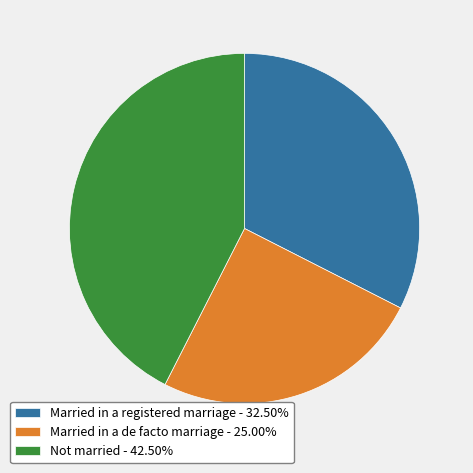

Combined, do Married in a de facto marriage - 25.00% and Married in a registered marriage - 32.50% account for over 50%?

Yes